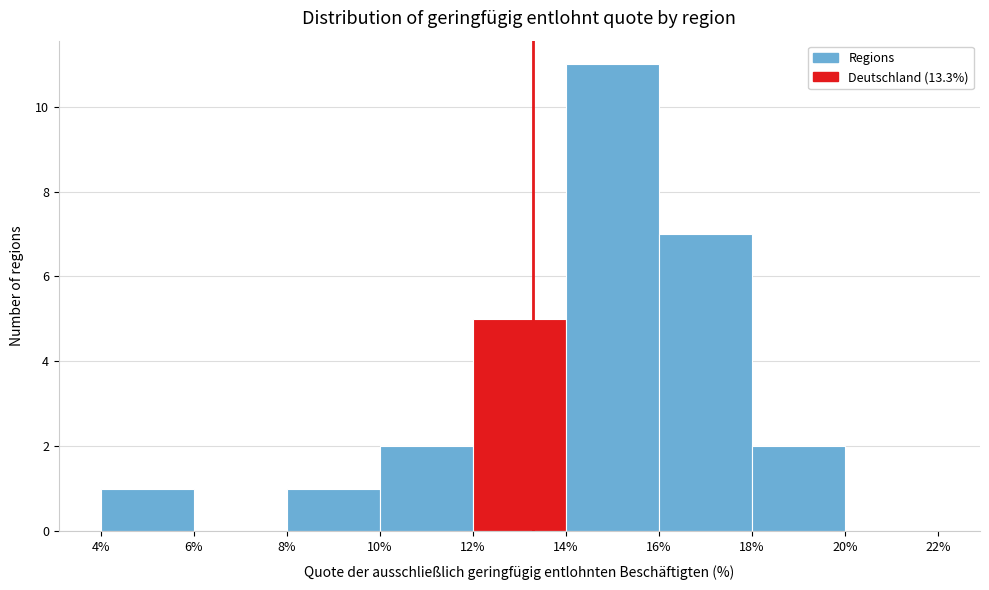

Reading left to right, list every bar in this chart as the range it spans on the x-axis followed by its height. The values are not printed on the chart, so give them approximately, as read against the axis.

4% to 6%: 1
6% to 8%: 0
8% to 10%: 1
10% to 12%: 2
12% to 14%: 5
14% to 16%: 11
16% to 18%: 7
18% to 20%: 2
20% to 22%: 0